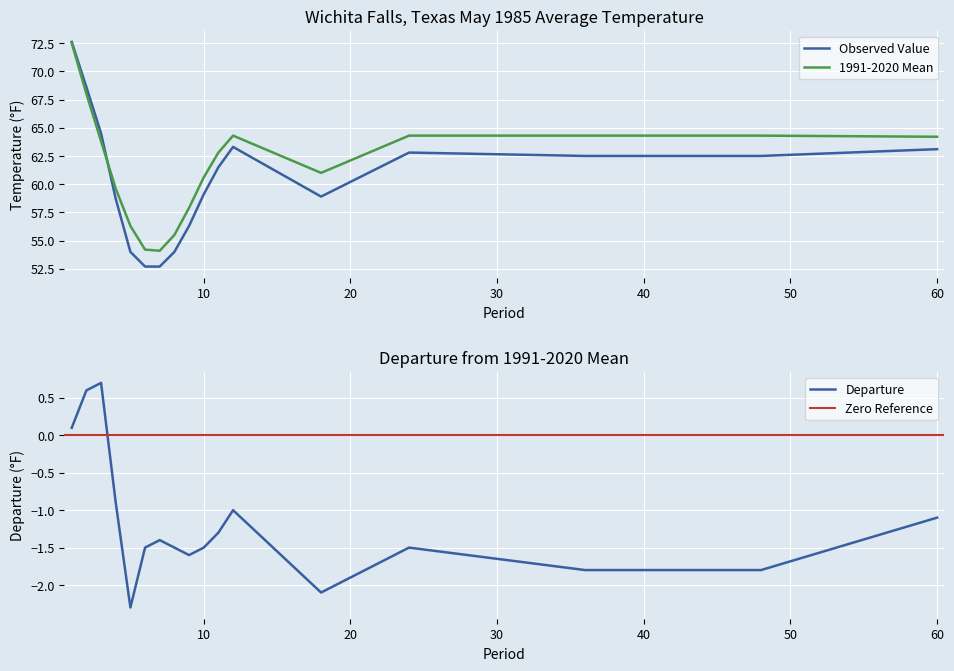

True or false: Observed Value has a value of 59.1 at 10.

True